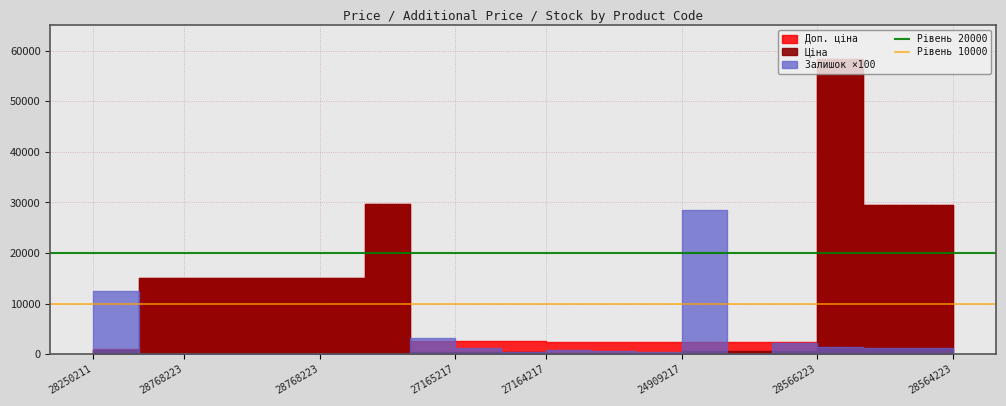

Which series has the largest total across all categories?

Рівень 20000